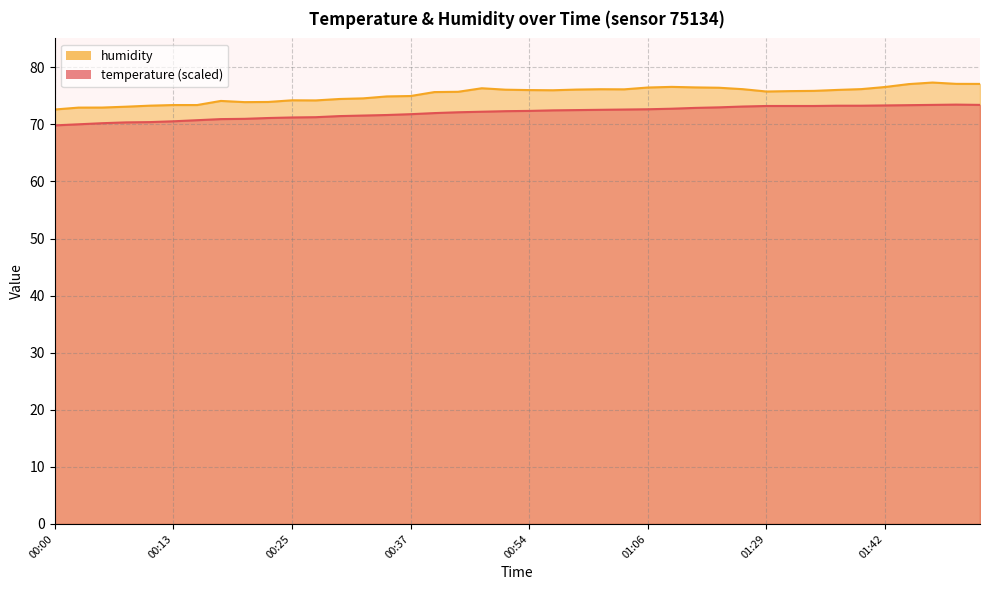

Rank the categories by humidity value from highest to lowest.

01:47, 01:49, 01:52, 01:44, 01:09, 01:42, 01:11, 01:06, 01:14, 00:49, 01:39, 01:21, 01:02, 01:04, 00:59, 00:52, 01:37, 00:54, 00:57, 01:34, 01:32, 01:29, 00:42, 00:39, 00:37, 00:34, 00:32, 00:30, 00:25, 00:27, 00:17, 00:22, 00:20, 00:13, 00:15, 00:10, 00:08, 00:05, 00:03, 00:00